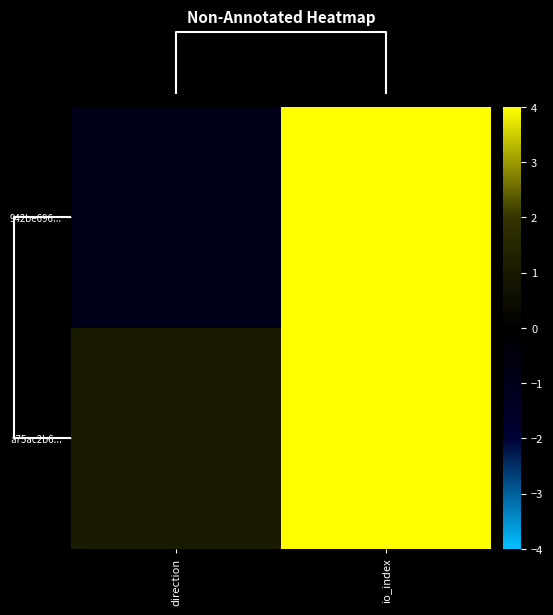

List the series in order of their overall mean, highest first.

a75ac2b6..., 942be696...